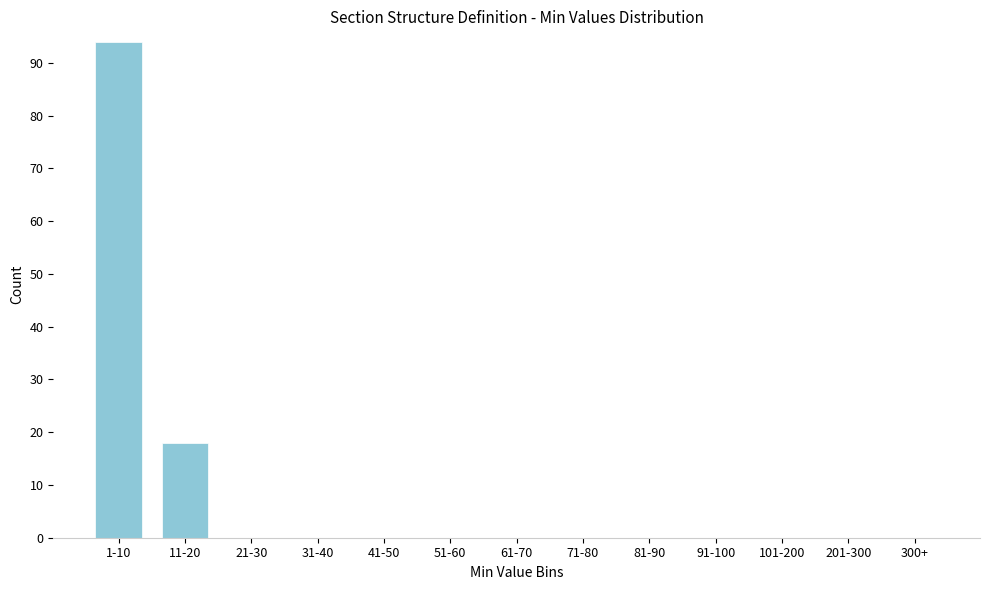

Reading left to right, list all the values displayed in this chart.

1-10=94	11-20=18	21-30=0	31-40=0	41-50=0	51-60=0	61-70=0	71-80=0	81-90=0	91-100=0	101-200=0	201-300=0	300+=0